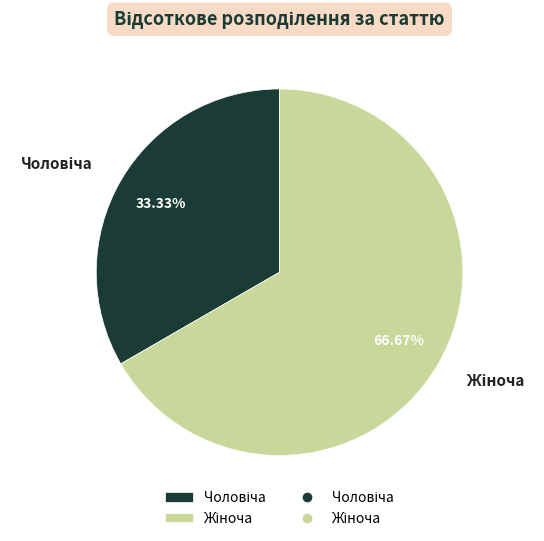

Does any single category account for the majority?

Yes